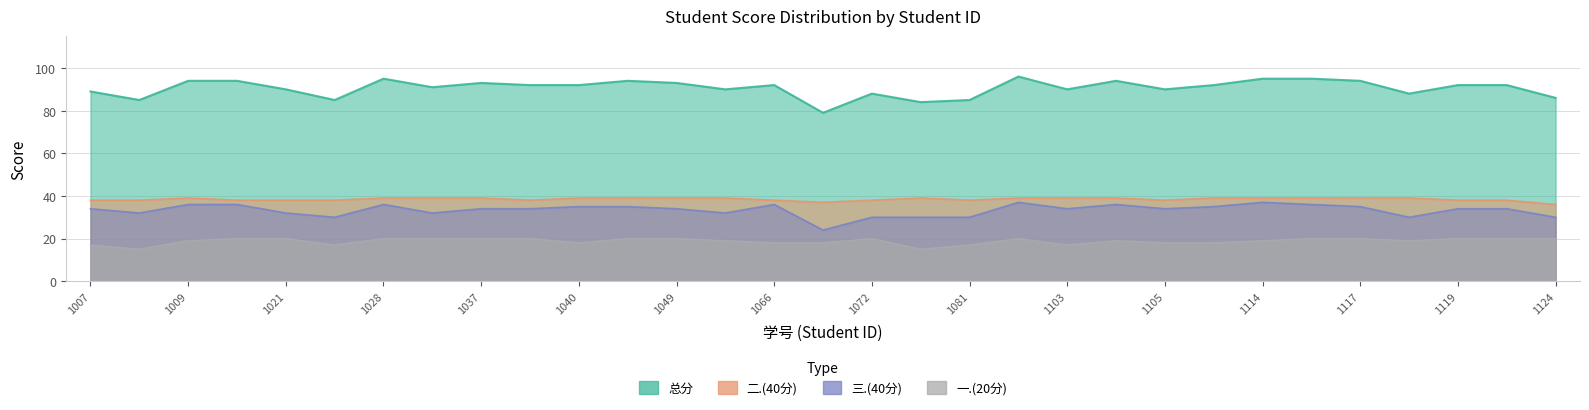

What is the difference between the maximum and minimum values in the 二.(40分) series?

3